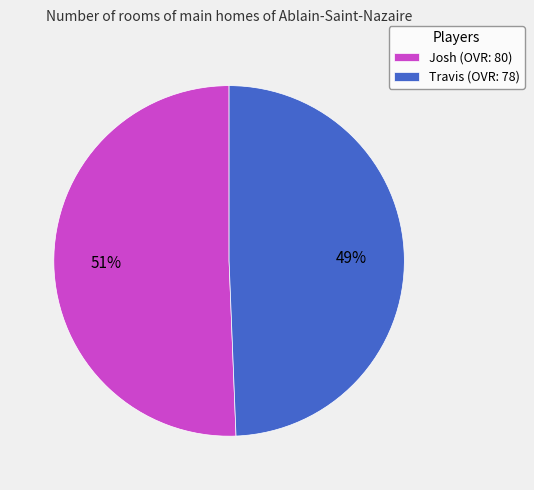

Do Josh (OVR: 80) and Travis (OVR: 78) together represent more than half of the pie?

Yes